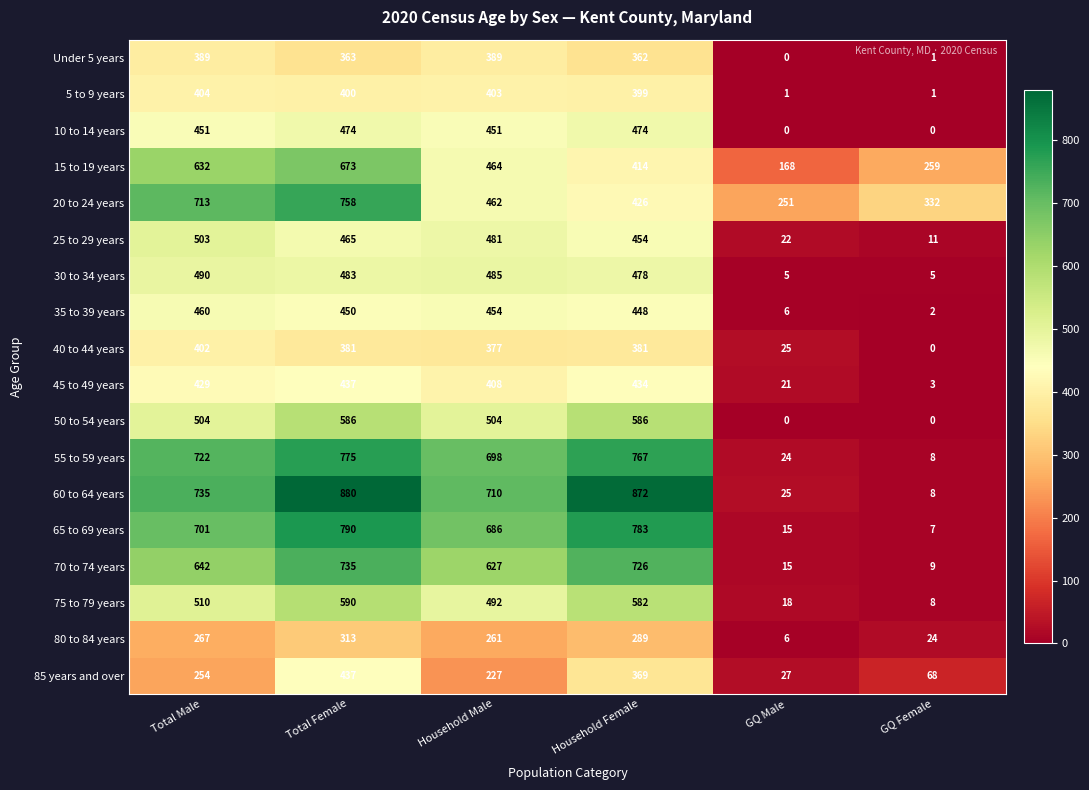

Which series has the largest range (max minus min)?

60 to 64 years